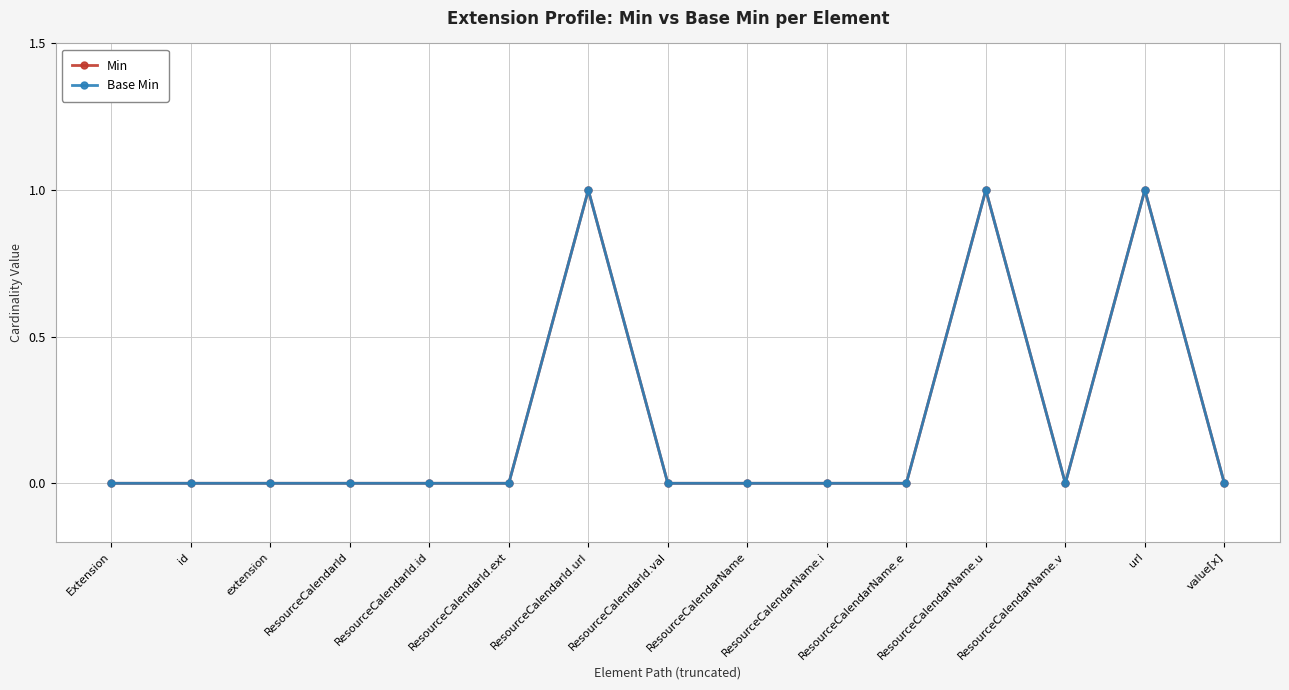

What is the label of the 8th point from the left?

ResourceCalendarId.val